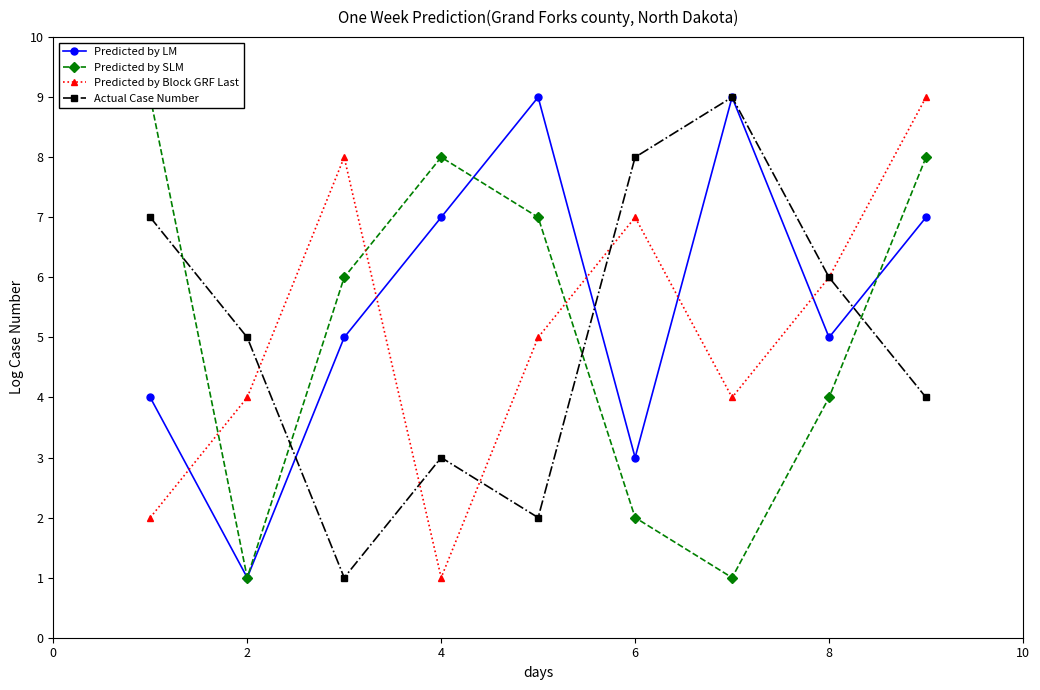

What is the difference between the highest and lowest values at 2?

4